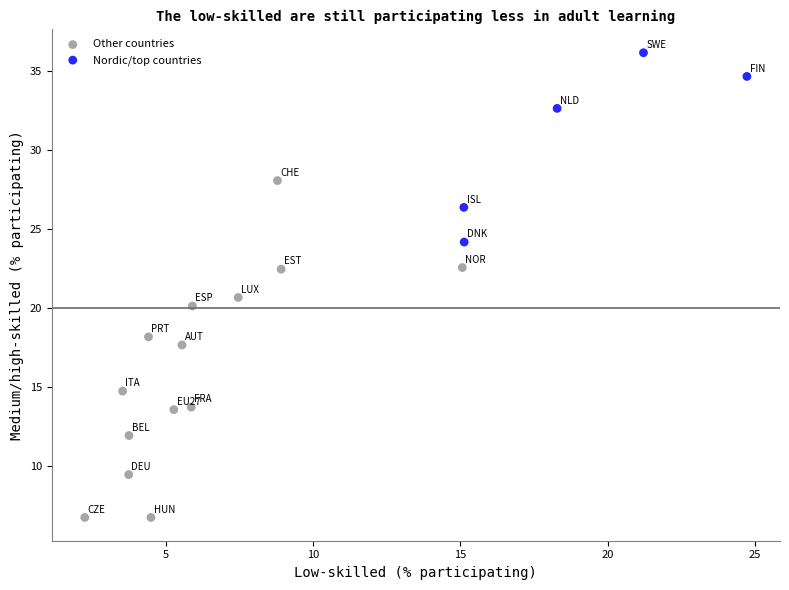

Which series contains the highest Y value?

Nordic/top countries